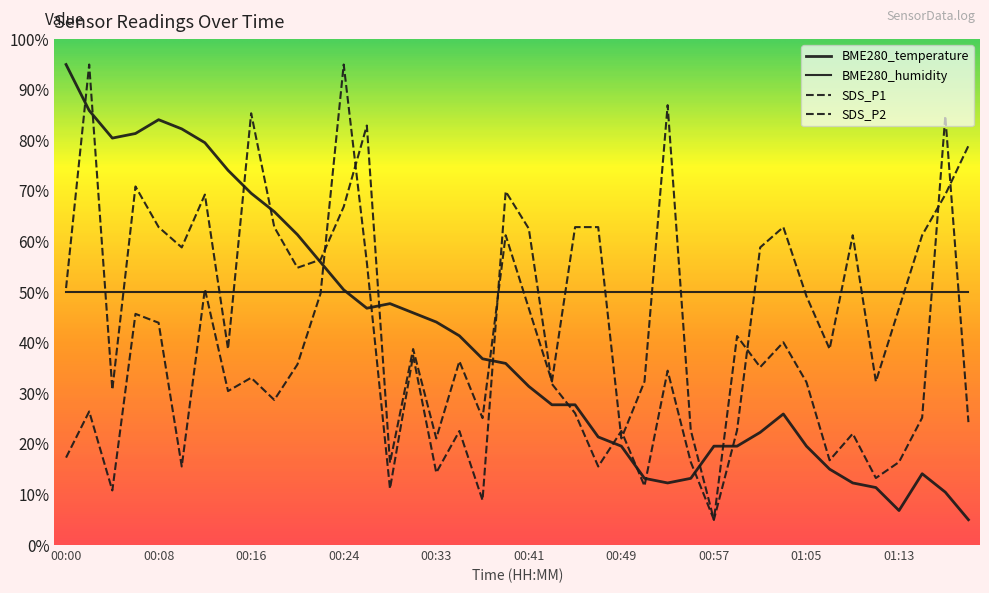

Does the chart have visible grid lines?

No